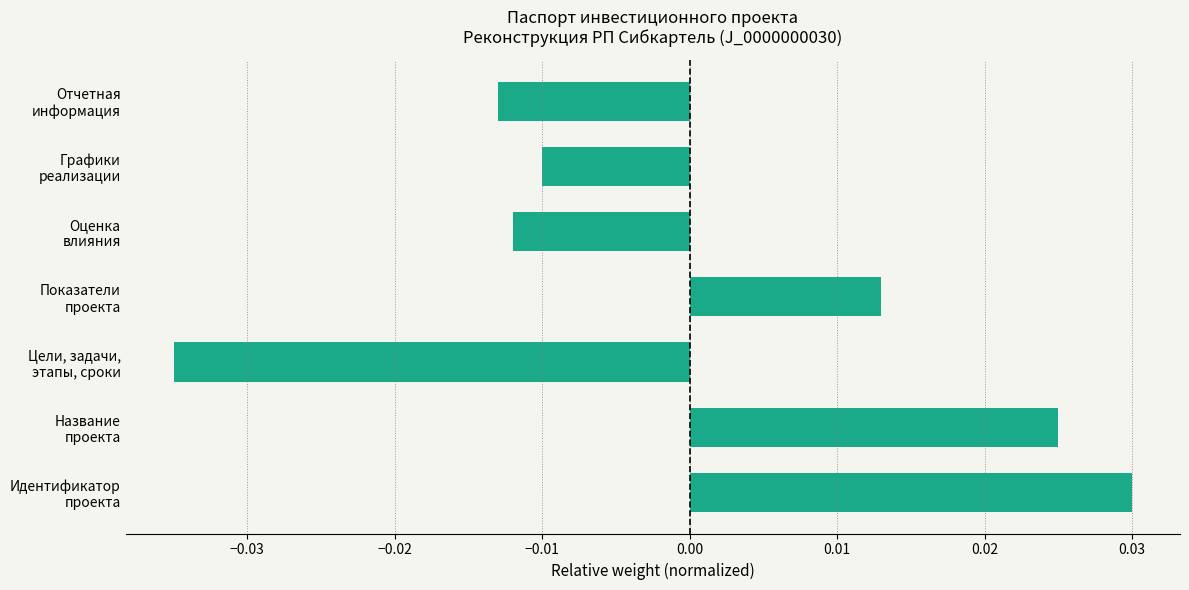

List the labels in order of value, largest first.

Идентификатор
проекта, Название
проекта, Показатели
проекта, Графики
реализации, Оценка
влияния, Отчетная
информация, Цели, задачи,
этапы, сроки